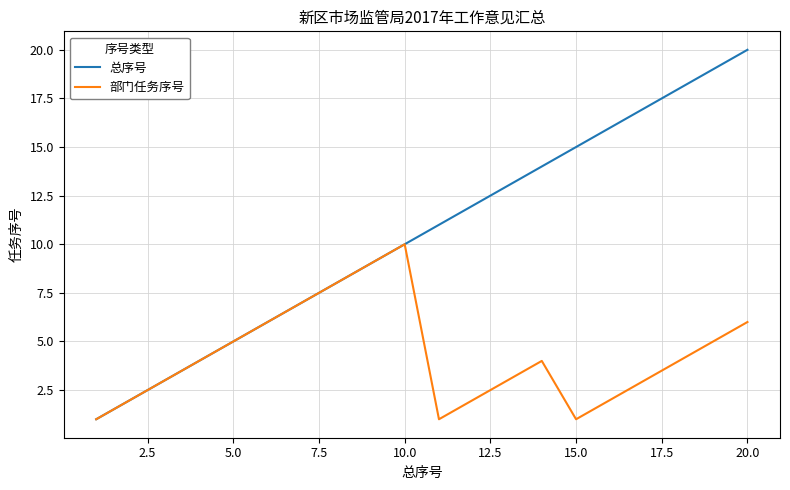

What is the maximum value shown in the chart?

20